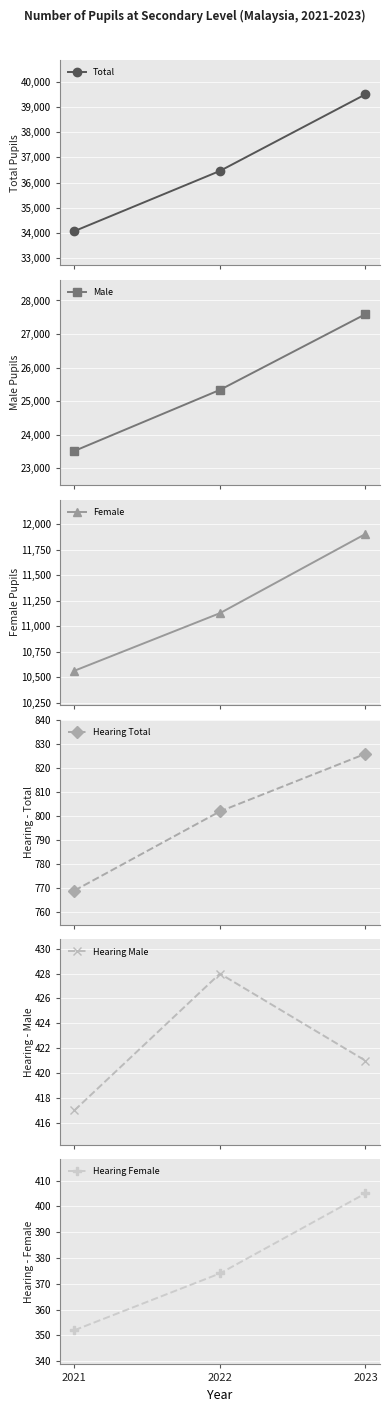

Count the Male values in the range 23510 to 27592.

3